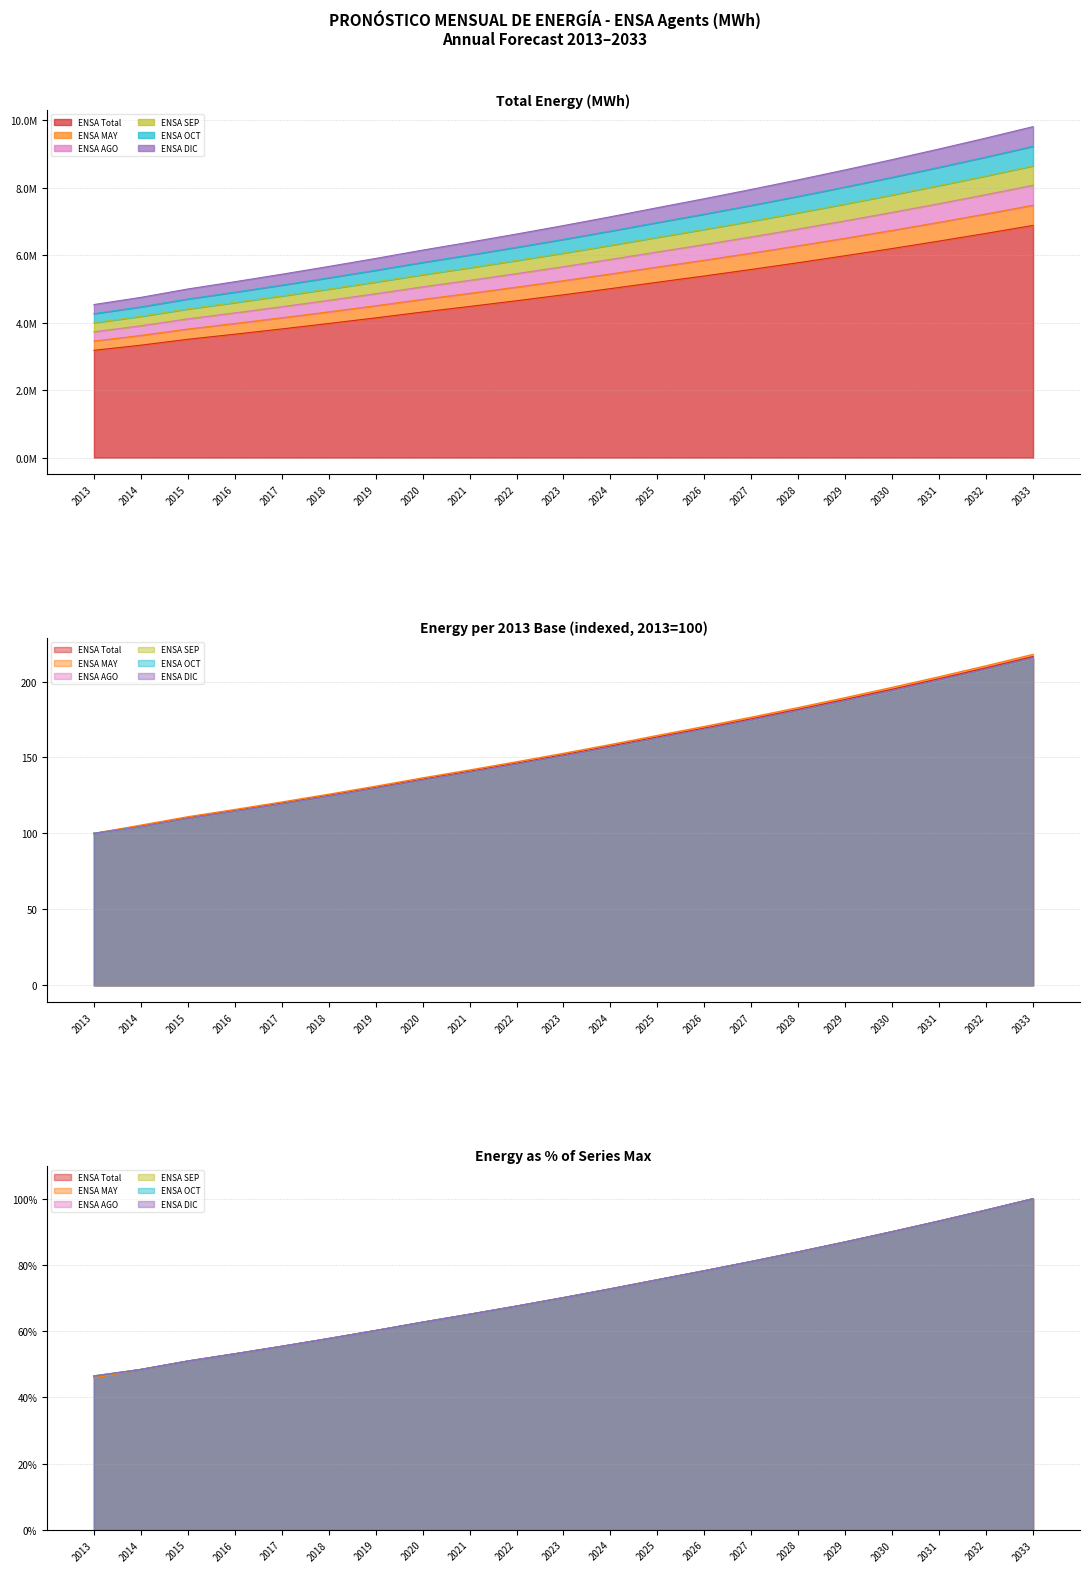

At 2017, list the series in order from largest to smallest.

ENSA Total, ENSA MAY, ENSA DIC, ENSA OCT, ENSA SEP, ENSA AGO